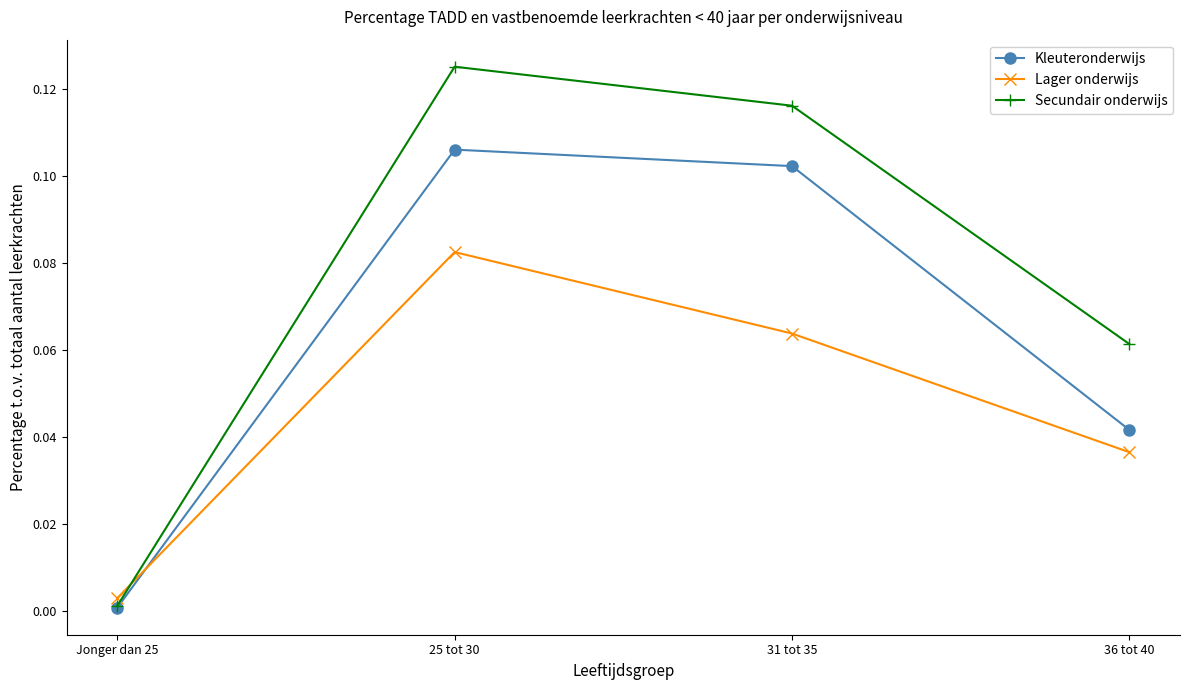

At which category does Kleuteronderwijs reach its first local peak?

25 tot 30